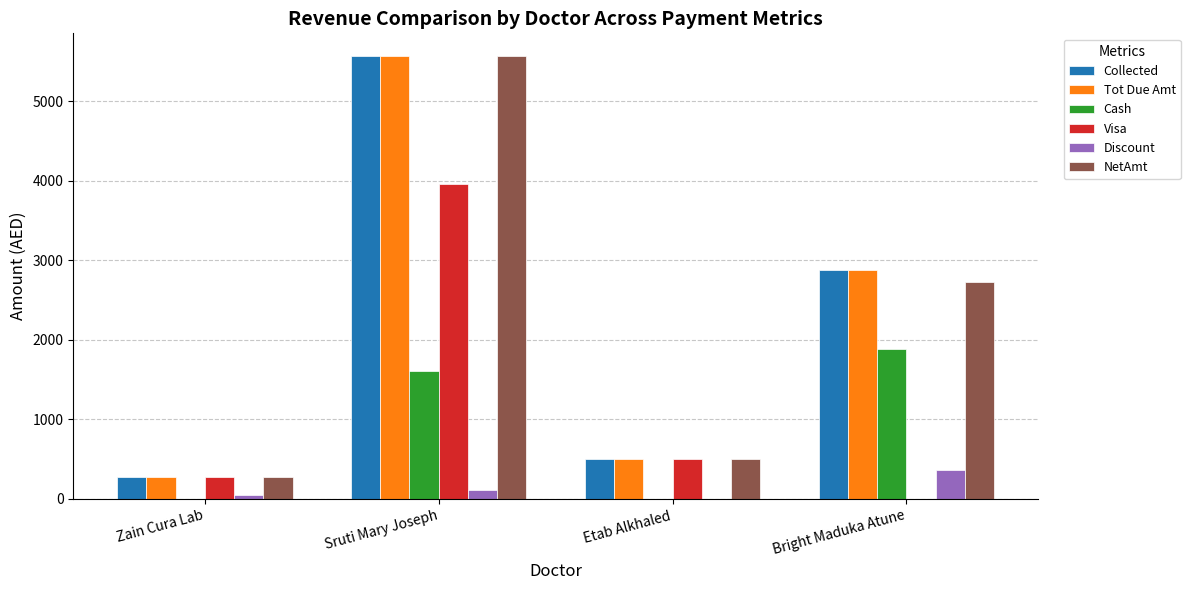

How many groups of bars are there?

4